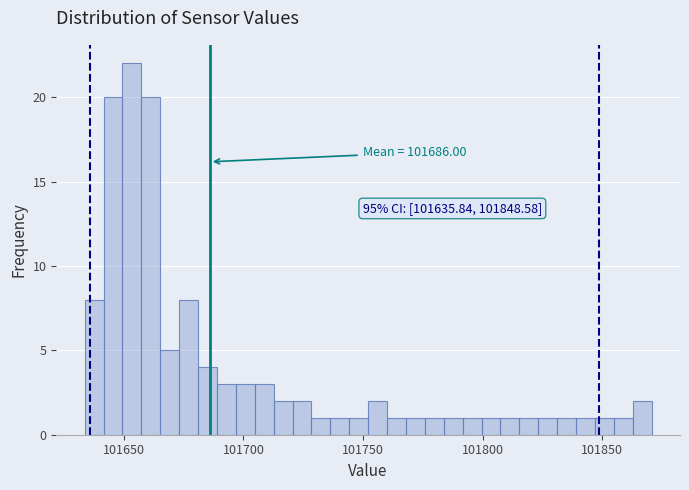

Around what value on the x-axis is the tallest bar? Give the approximate position of its centre, as read against the axis.

101655